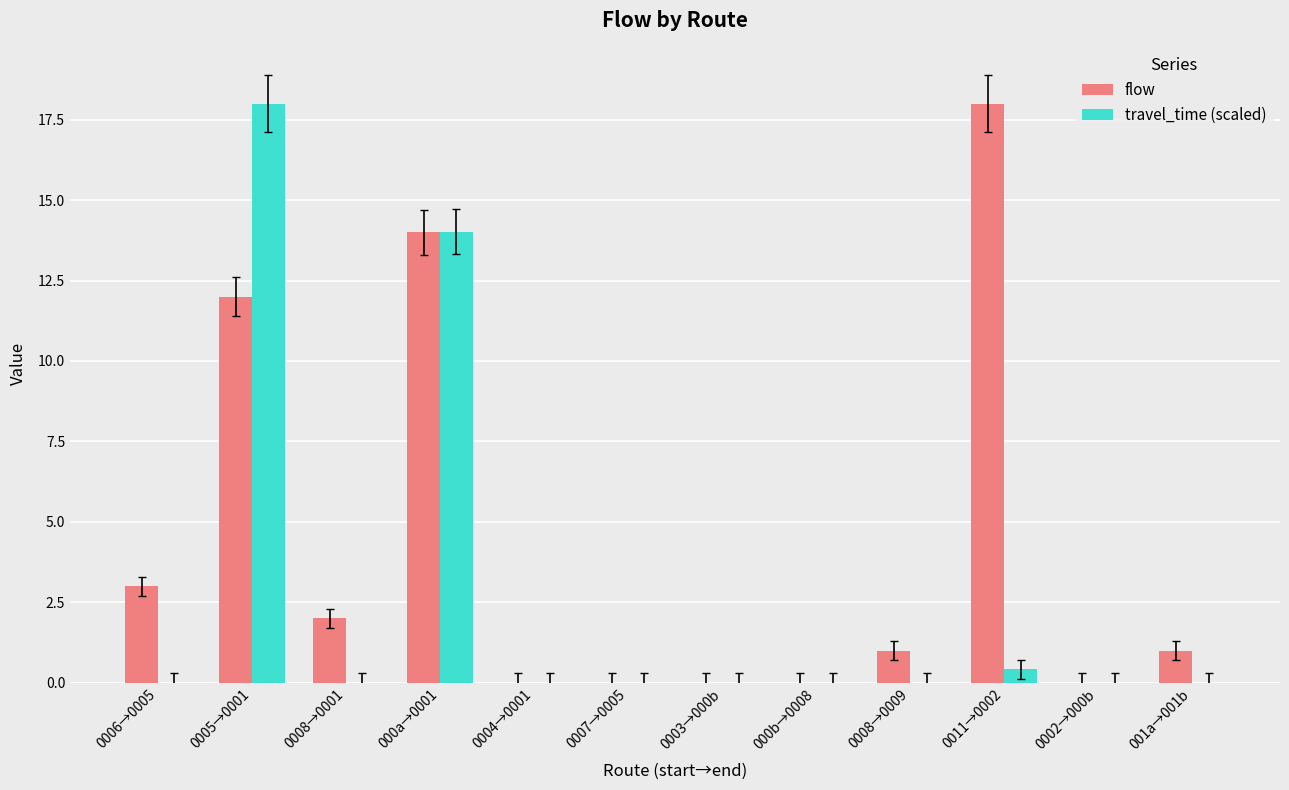

How many groups of bars are there?

12